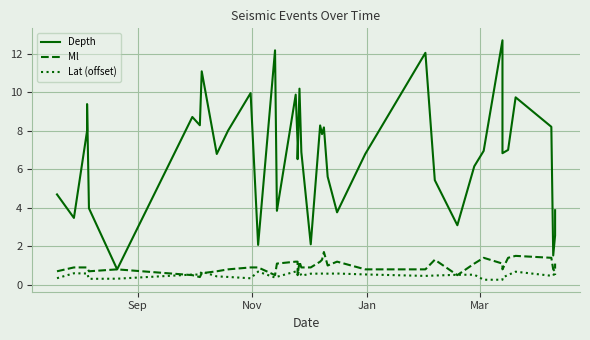

What is the maximum value shown in the chart?

12.7